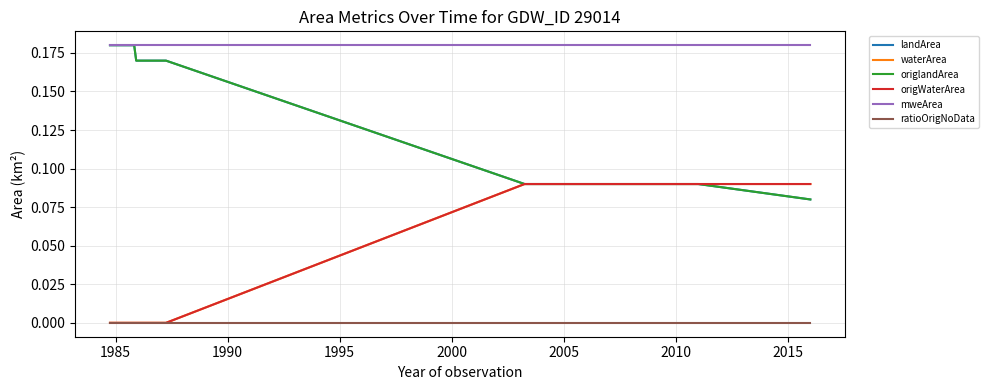

Does the chart display data point markers on the line(s)?

No